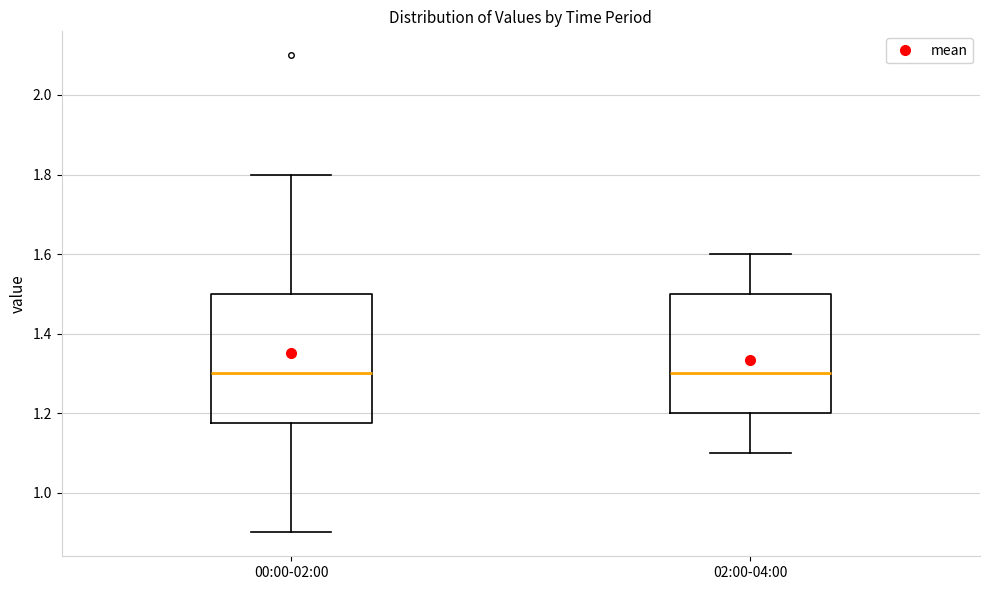

Where does the median line of the box for 02:00-04:00 sit on the y-axis? The values are not printed on the chart, so give them approximately, as read against the axis.

1.30